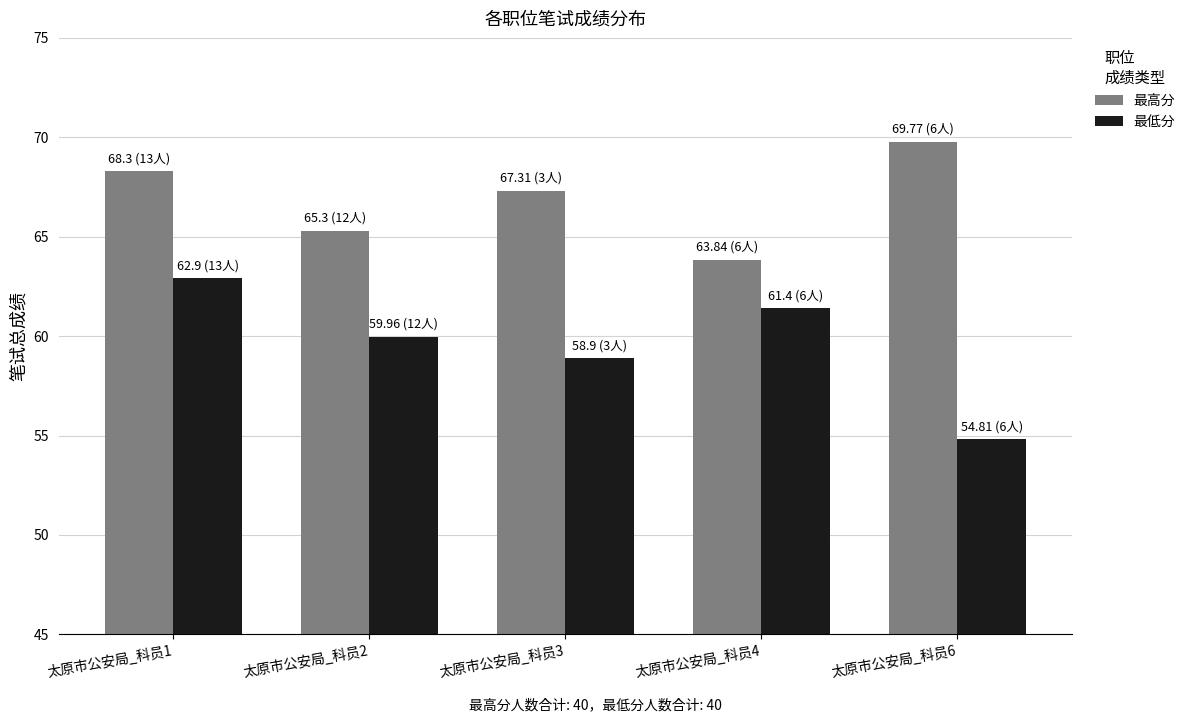

The 最高分 series shows 27.9 at 太原市公安局_科员2. True or false?

False